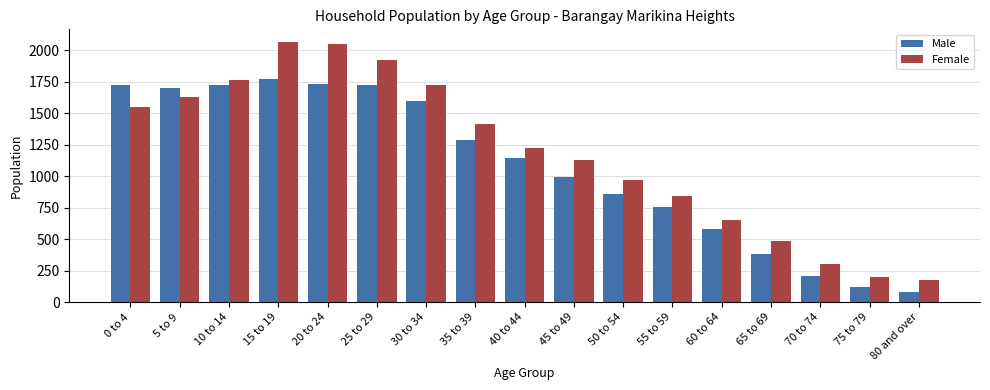

What is the sum of all Female values?

20092